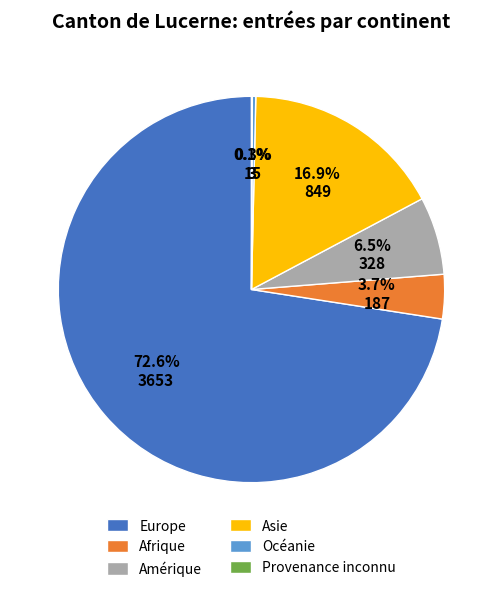

Which slice is the largest?

Europe